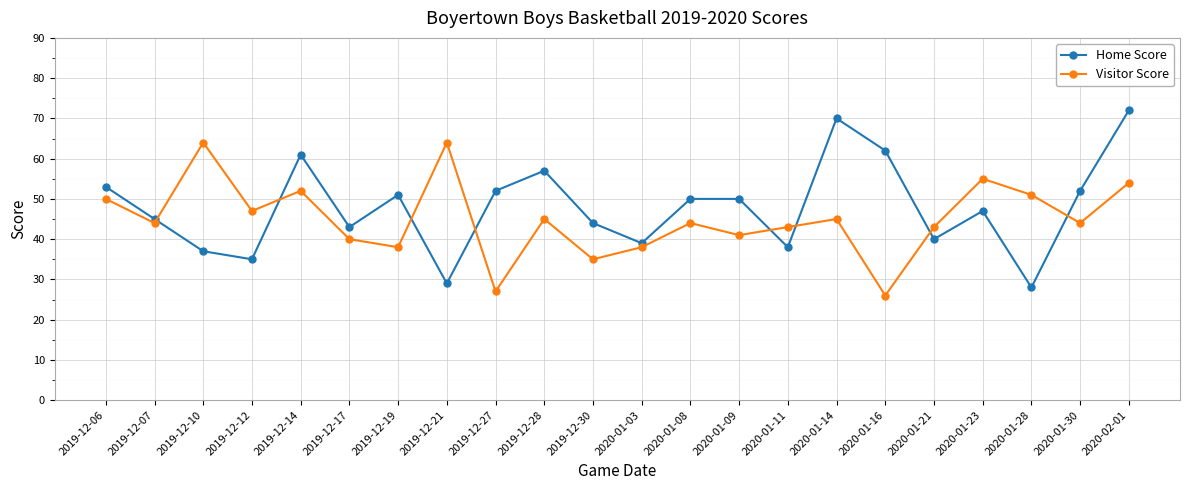

At which category is the sum across all series the highest?

2020-02-01